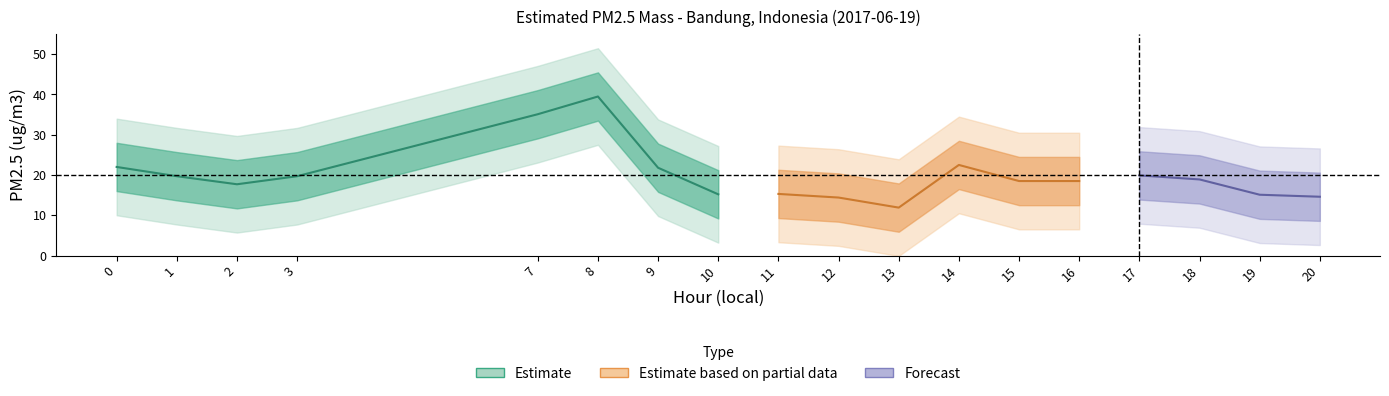

At which category does the chart reach its peak across all series?

8